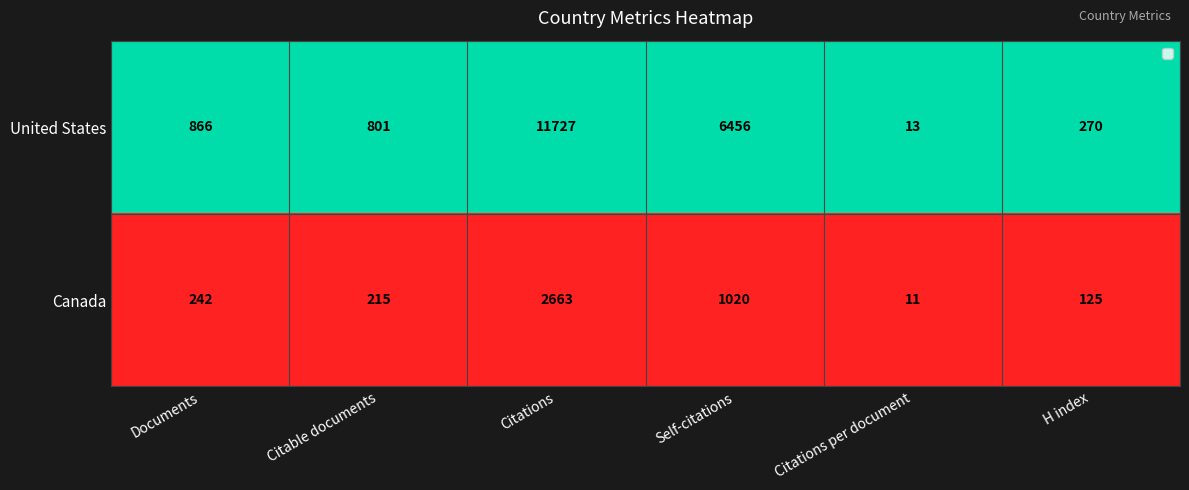

Reading right to left, list all the values displayed in this chart.

United States: 270	13	6456	11727	801	866
Canada: 125	11	1020	2663	215	242